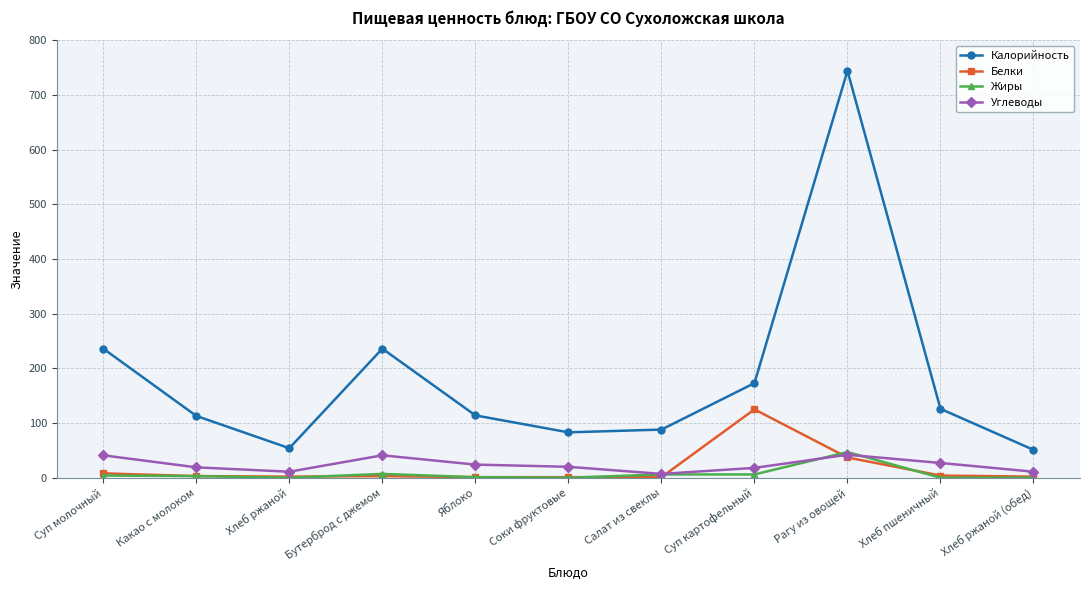

What position from the left is Хлеб ржаной?

3